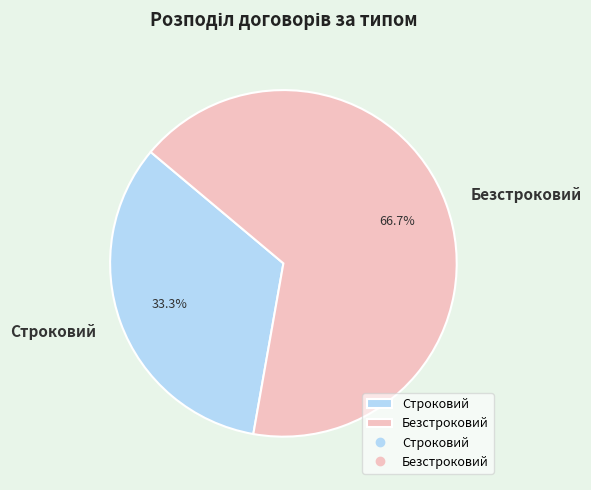

How many slices are in this pie chart?

2